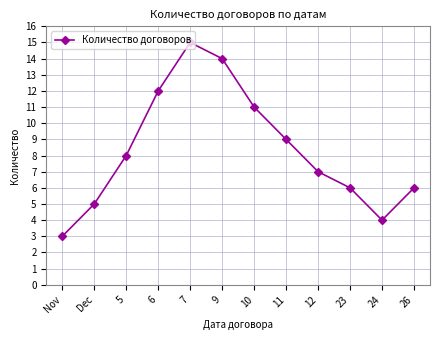

The chart shows a value of 2 at 26. True or false?

False